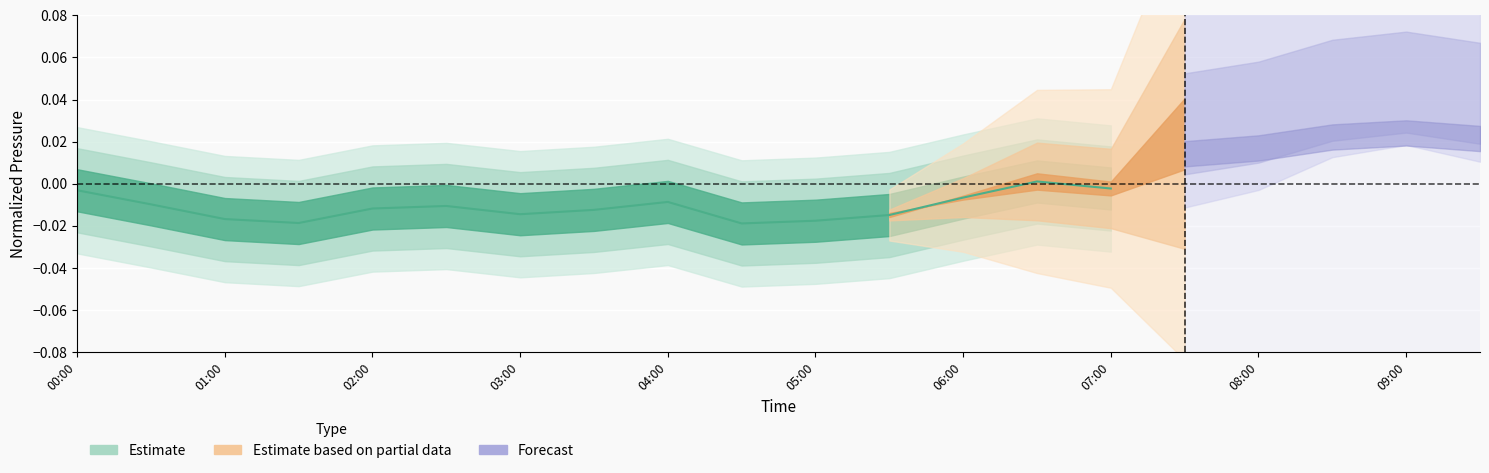

The value at 01:00 is -0.0. True or false?

False